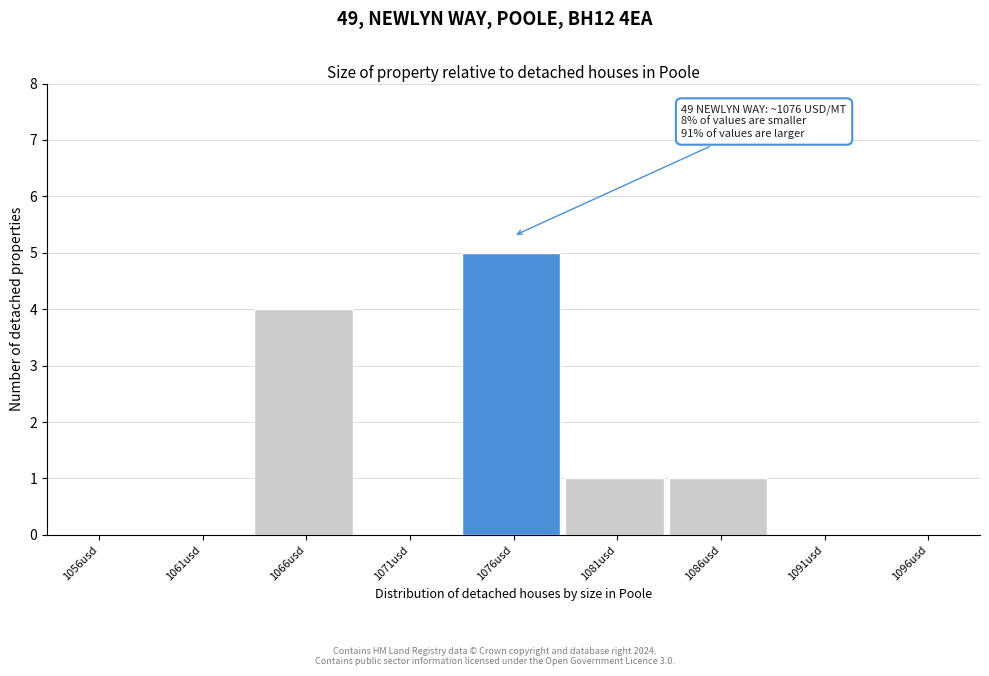

Which range on the x-axis has the tallest bar?

1074.0 to 1079.0